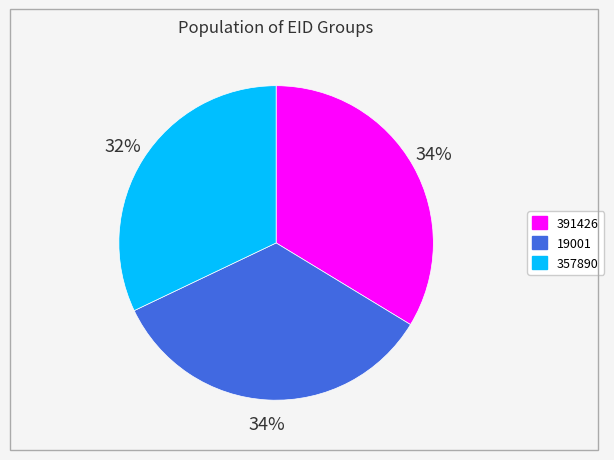

Is there any slice that represents more than half of the pie?

No